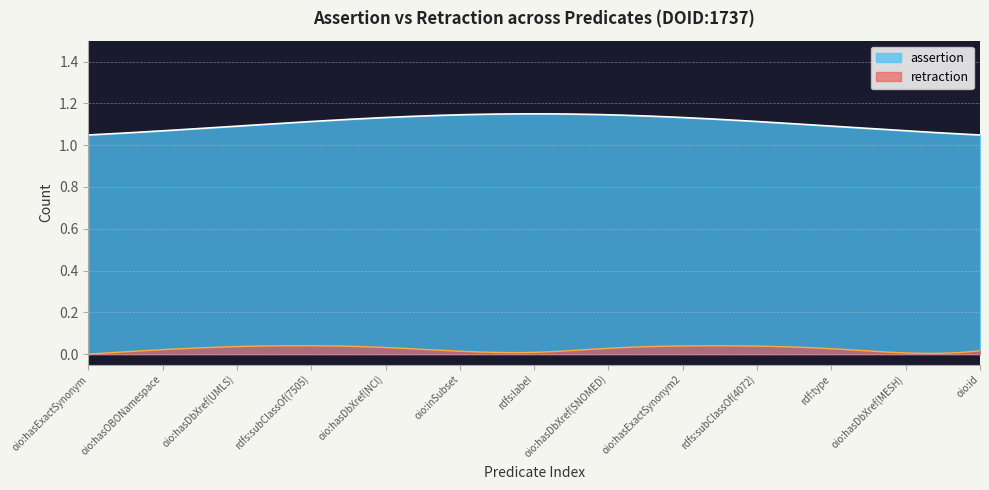

What is the approximate value of assertion at 8?

1